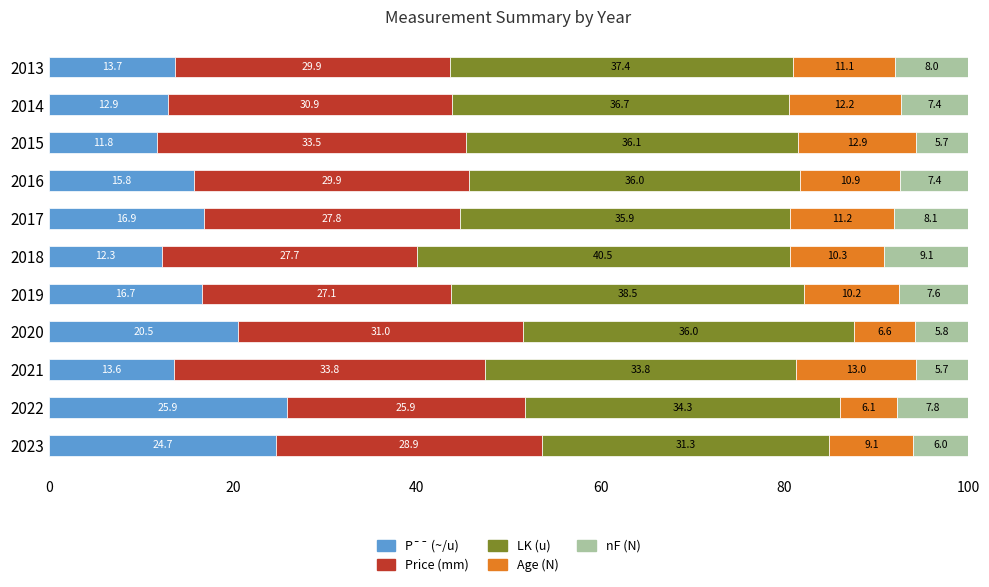

How many values in the P¯¯ (~/u) series exceed 15?

6